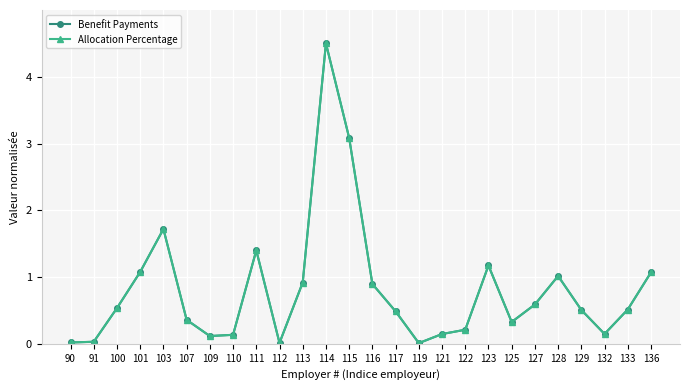

At which category does Allocation Percentage reach its first local peak?

103